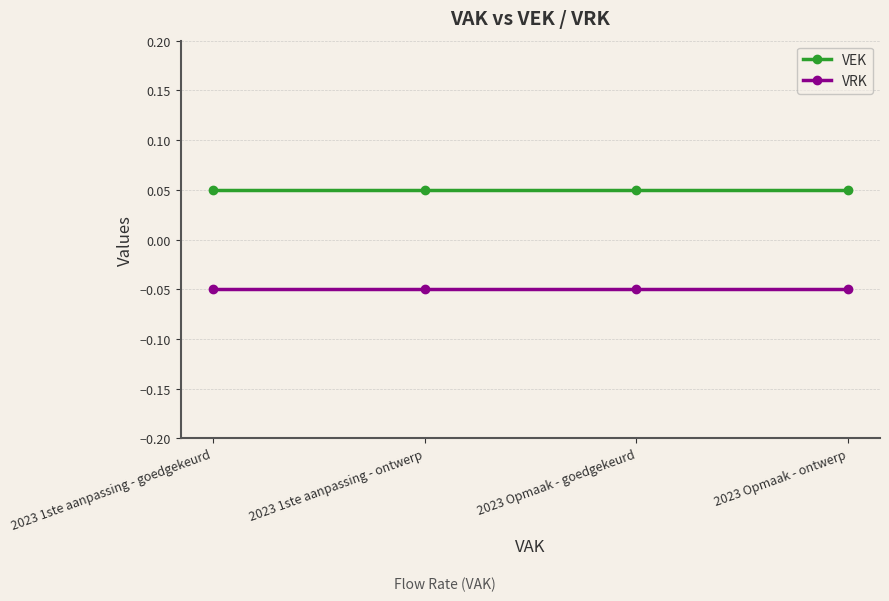

List the series in order of their peak value, lowest first.

VRK, VEK